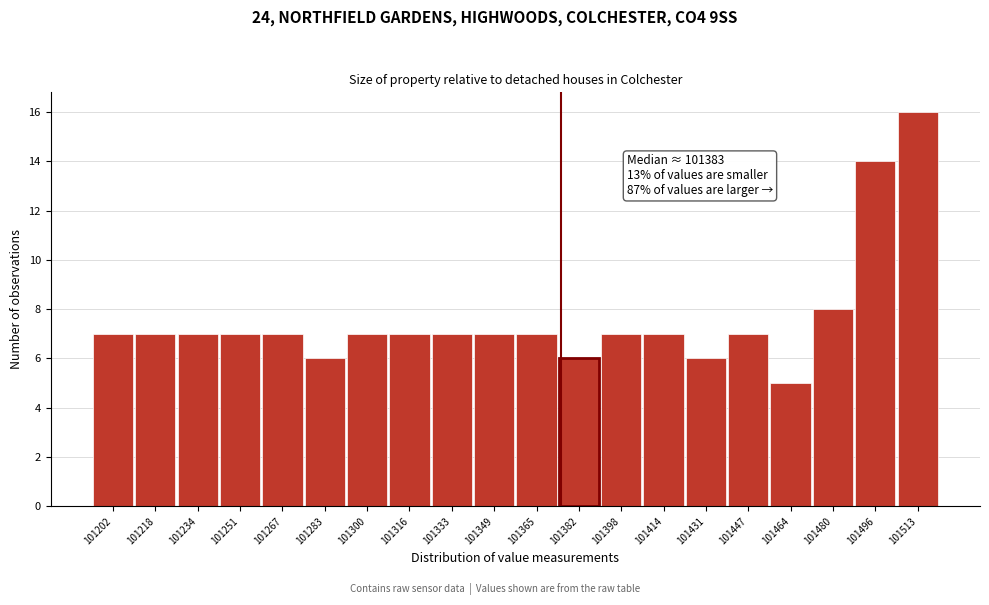

Reading left to right, what are all the values shown in this chart?

7	7	7	7	7	6	7	7	7	7	7	6	7	7	6	7	5	8	14	16